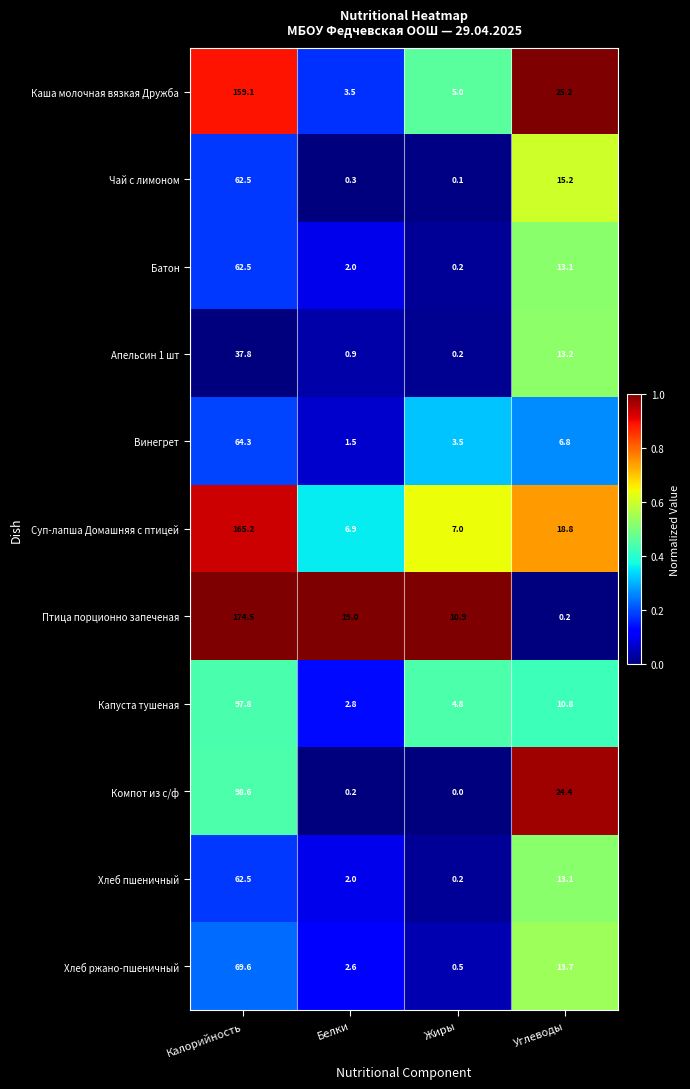

How many categories are shown in the chart?

4